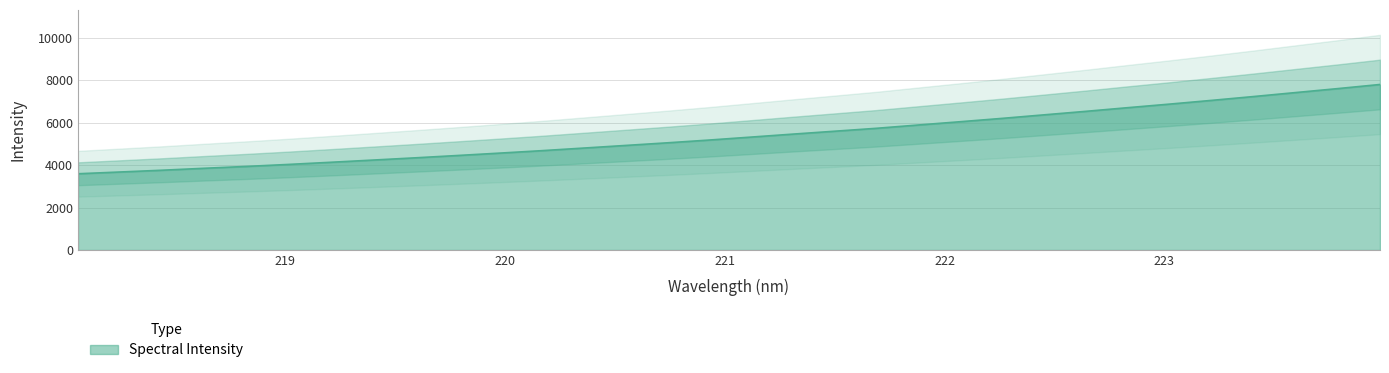

What is the change in value from 218.8244 to 222.263?

+2263.5